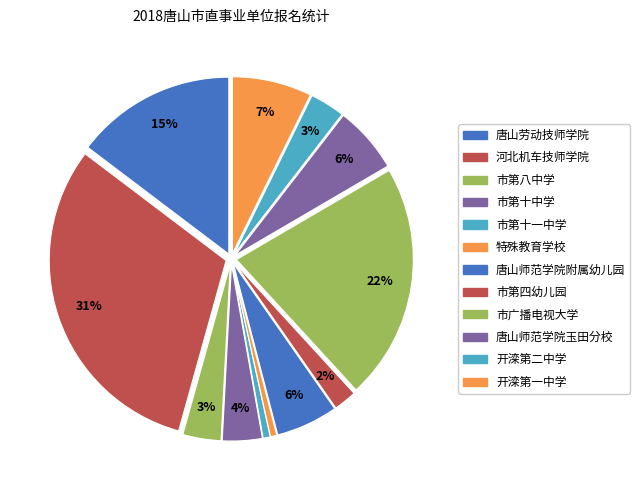

Is there any slice that represents more than half of the pie?

No